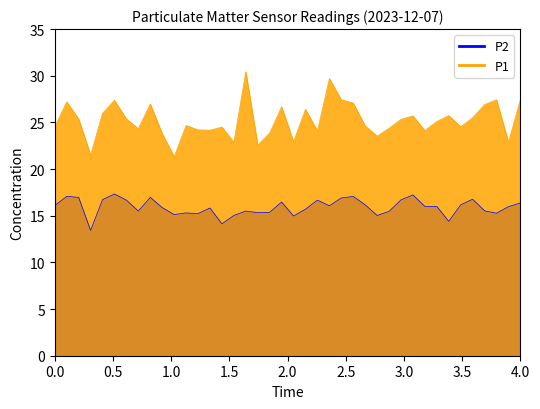

Rank the series at 00:40 from highest to lowest value.

P1, P2